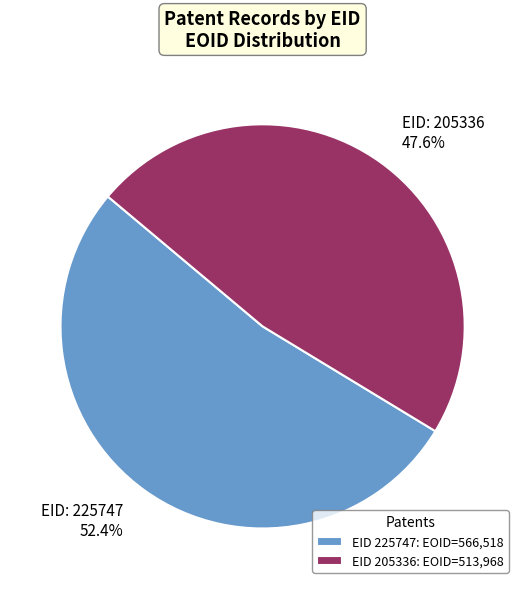

Approximately how many times larger is the value at EID 225747: EOID=566,518 compared to EID 205336: EOID=513,968?

1.1